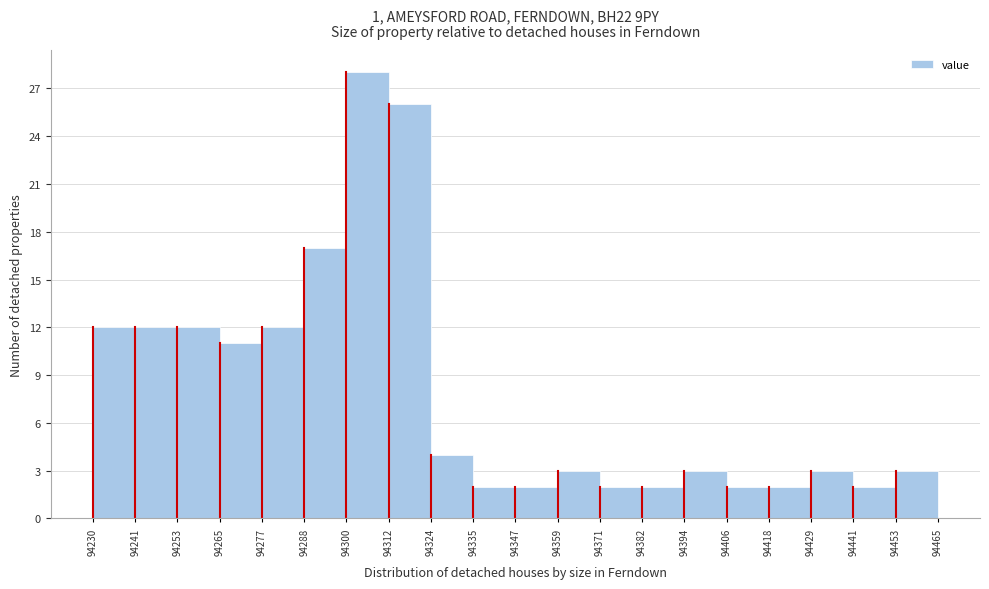

Reading left to right, transcribe this chart: for each bar, give the range it covers on the x-axis and its height. The values are not printed on the chart, so give them approximately, as read against the axis.

94230 to 94241: 12
94241 to 94253: 12
94253 to 94265: 12
94265 to 94277: 11
94277 to 94288: 12
94288 to 94300: 17
94300 to 94312: 28
94312 to 94324: 26
94324 to 94335: 4
94335 to 94347: 2
94347 to 94359: 2
94359 to 94371: 3
94371 to 94382: 2
94382 to 94394: 2
94394 to 94406: 3
94406 to 94418: 2
94418 to 94429: 2
94429 to 94441: 3
94441 to 94453: 2
94453 to 94465: 3